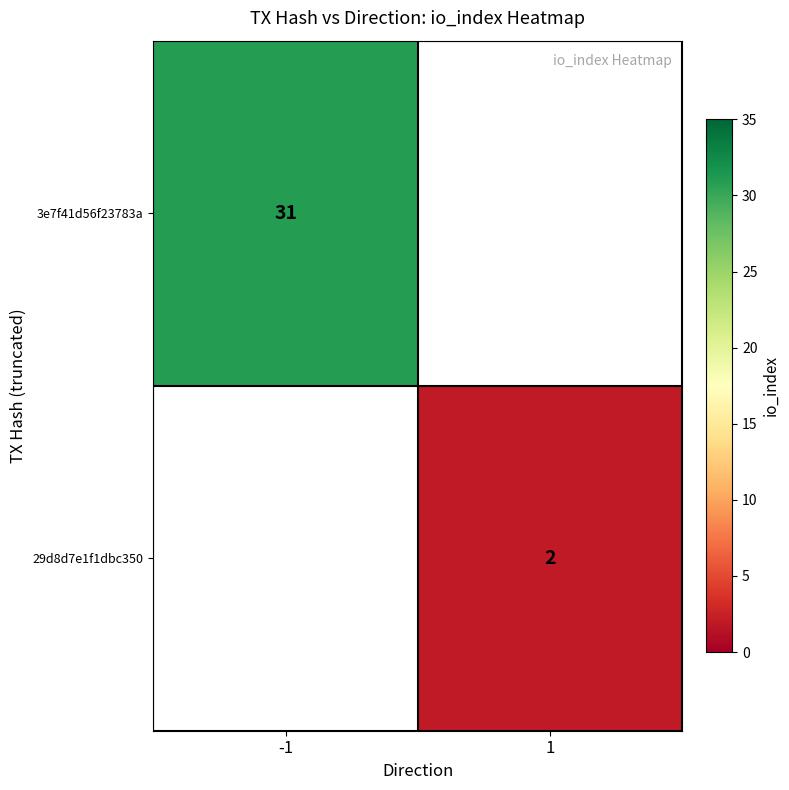

The 29d8d7e1f1dbc350 series shows 2 at 1. True or false?

True